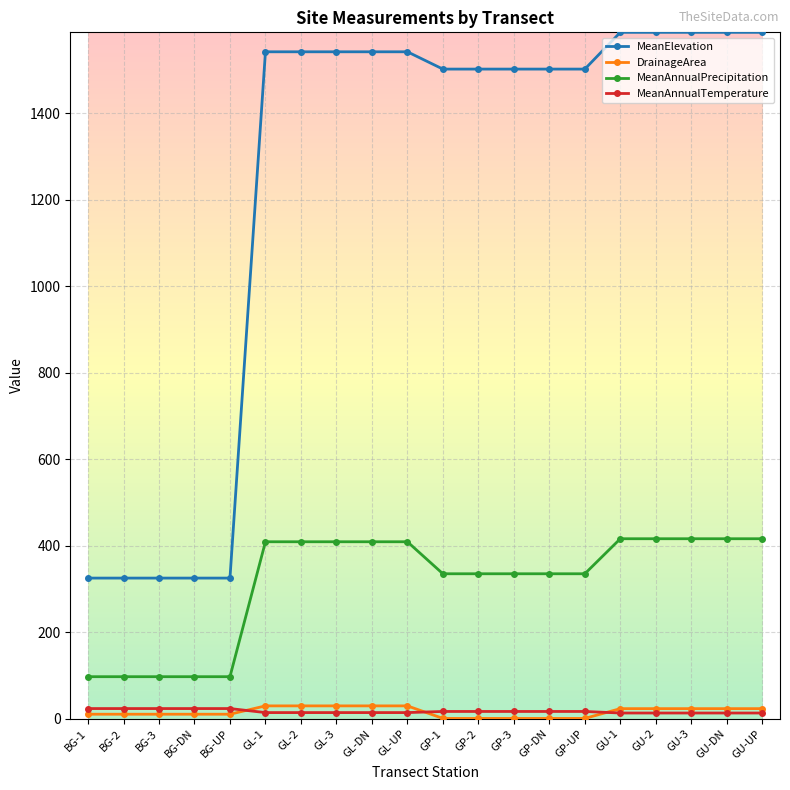

Which series has the largest total across all categories?

MeanElevation